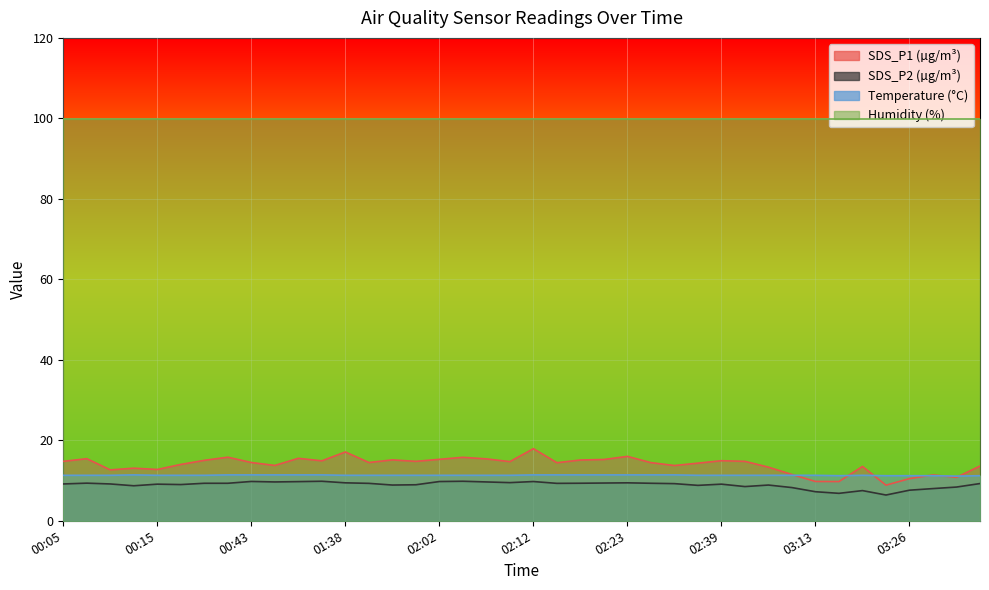

Where is SDS_P2 nearest to the value 8?

03:45